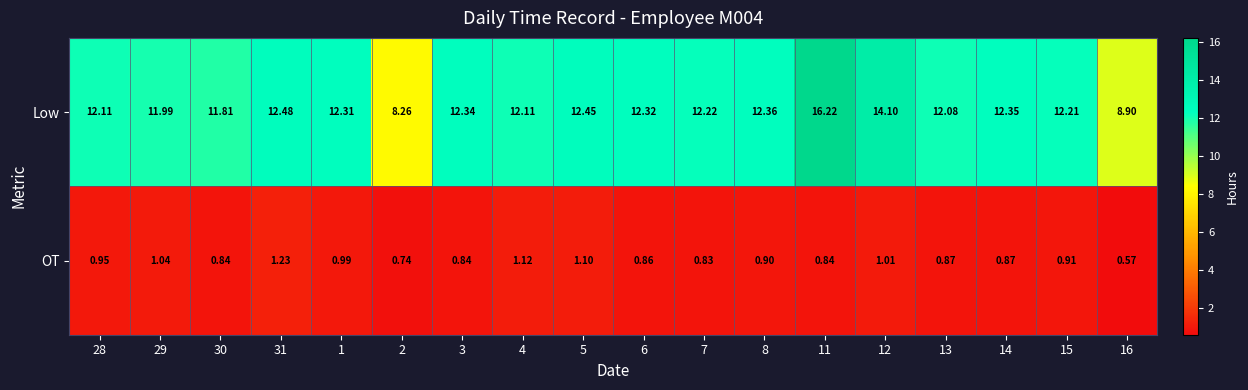

Which series has the largest total across all categories?

Low